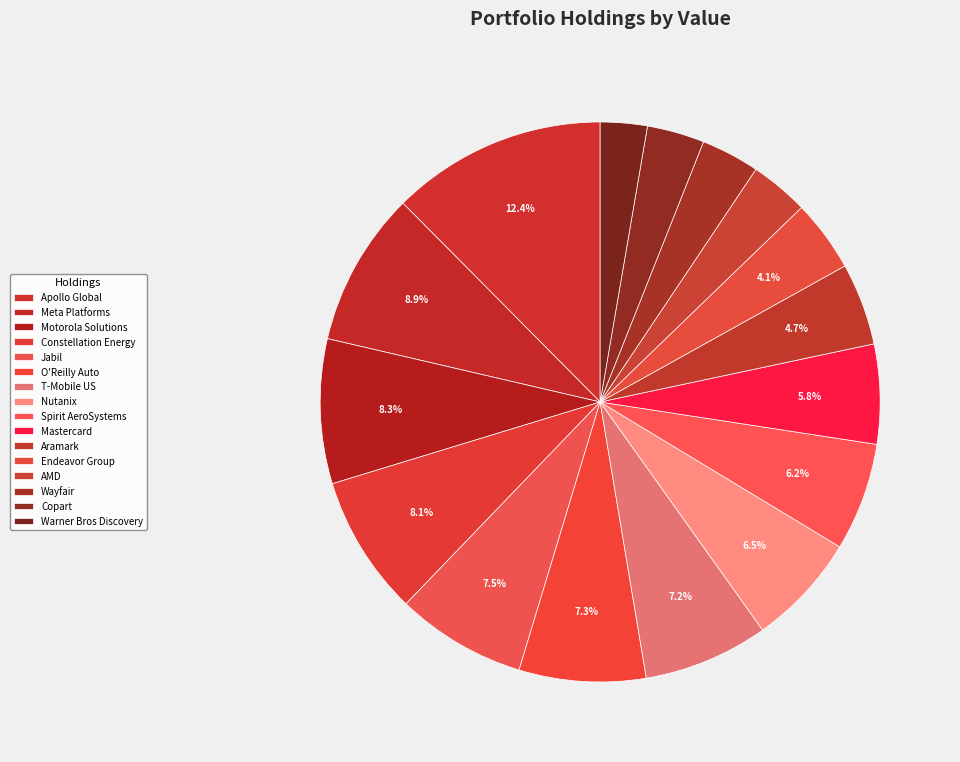

How many segments does this pie chart have?

16